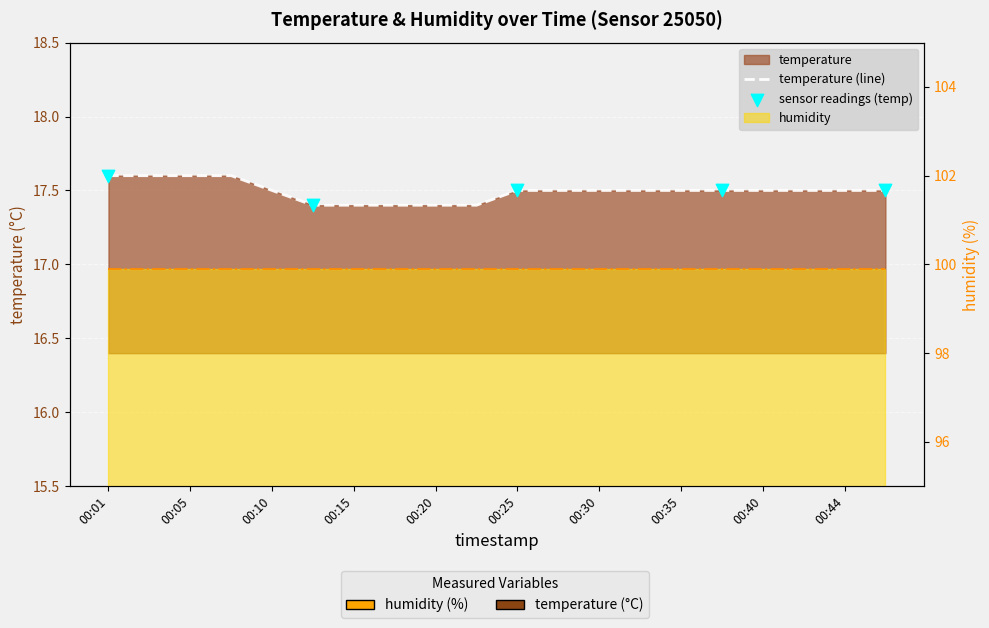

What is the change in value from 00:05 to 00:37?

-0.1